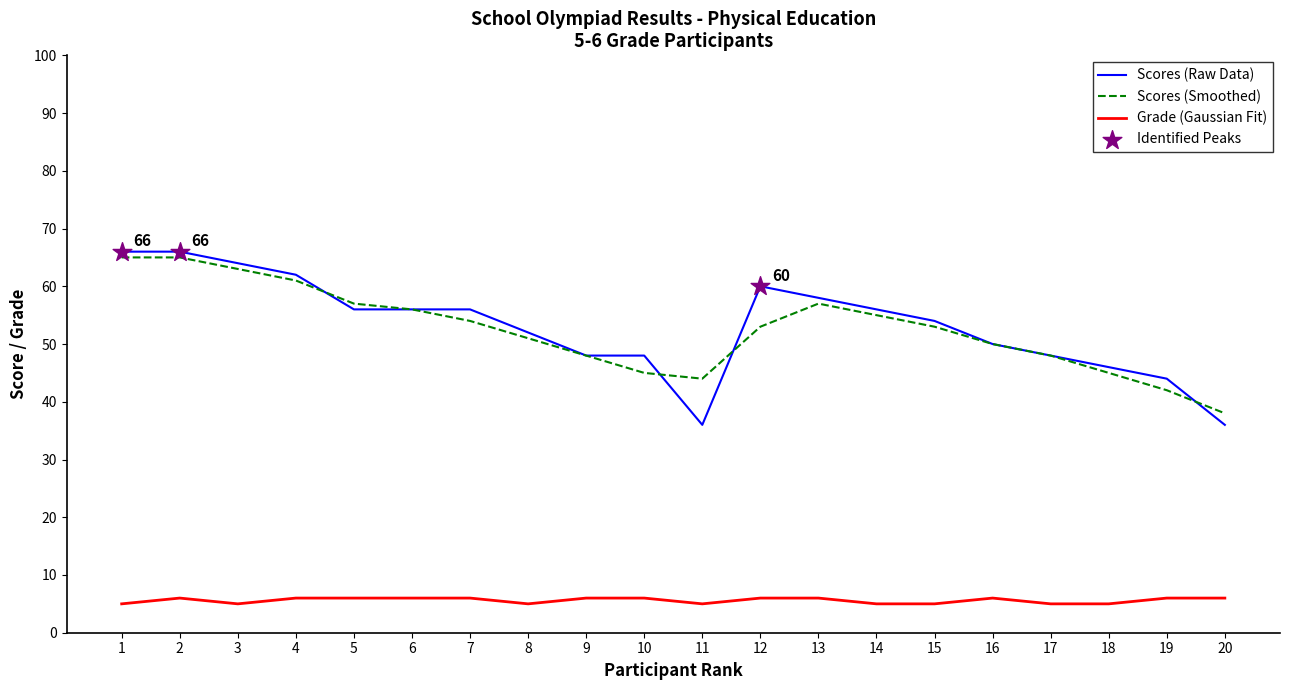

Is the value of Grade (Gaussian Fit) at 3 greater than the value of Scores (Smoothed) at 2?

No